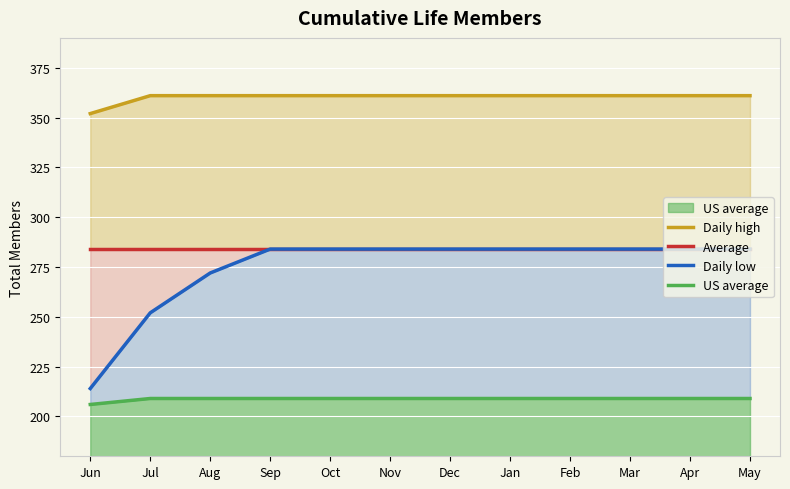

Is it true that Daily low equals 284 at Dec?

True